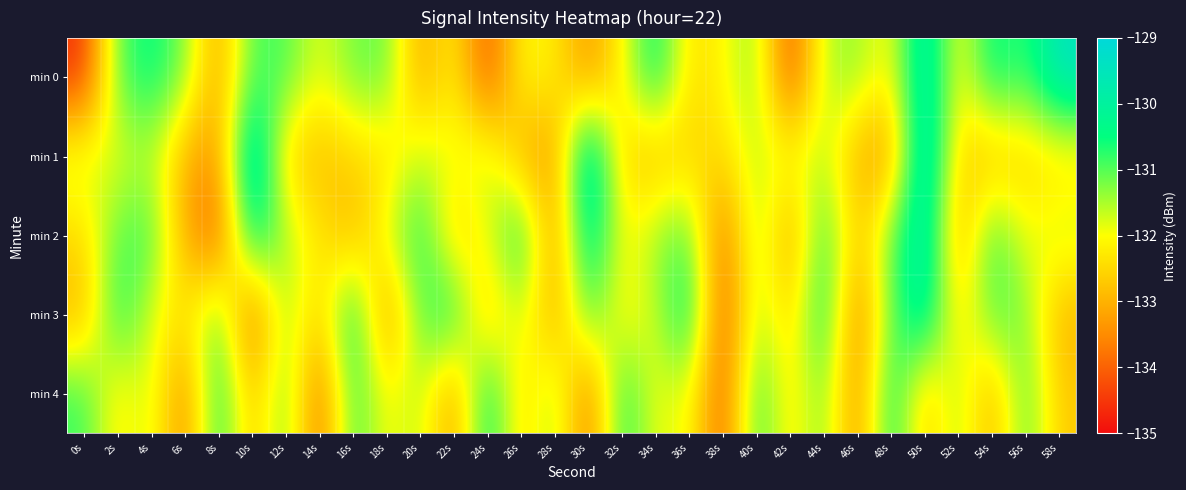

What is the spread (max minus min) of values at 54s?

2.8